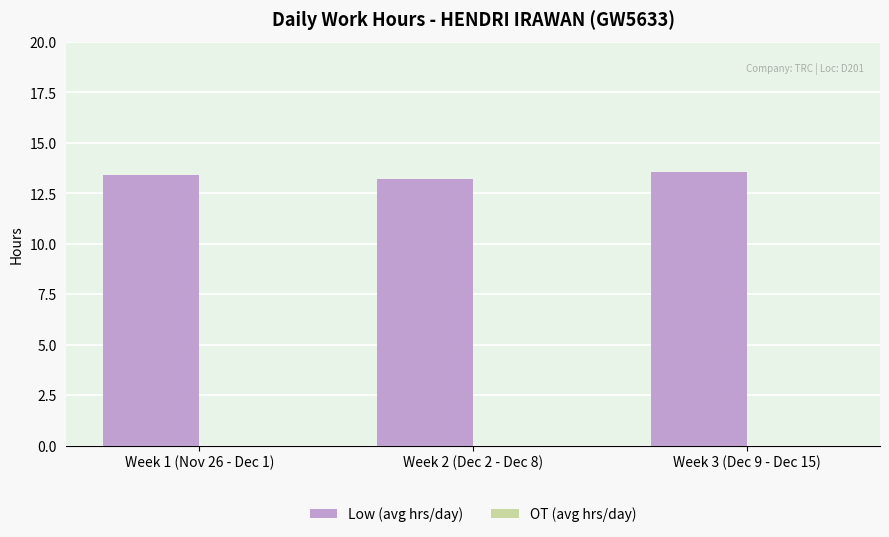

What is the value of the 2nd bar from the left?

13.2